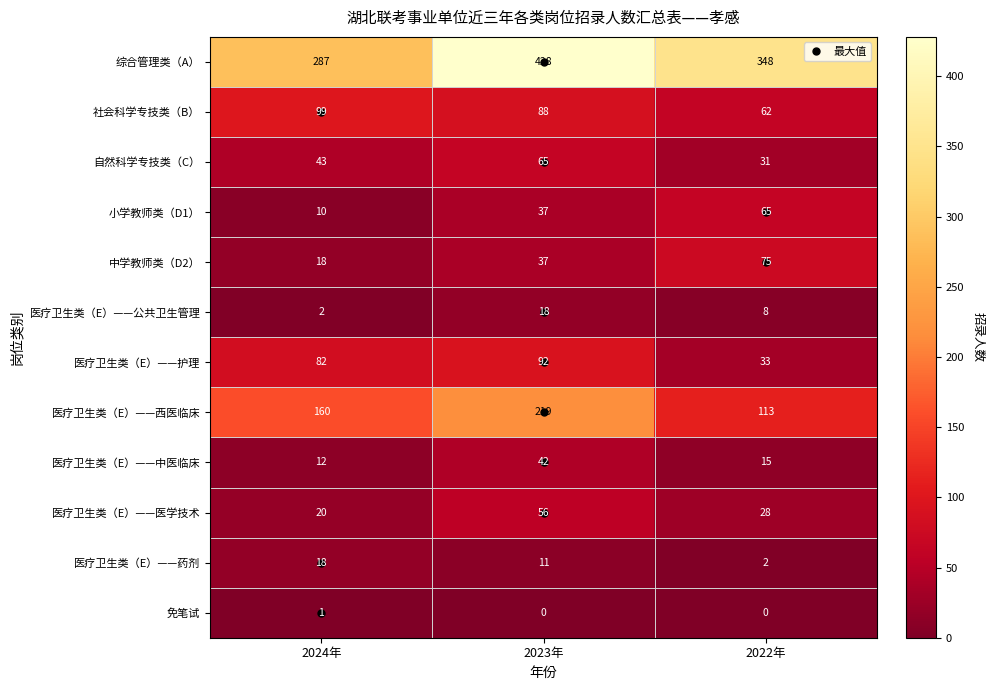

The 小学教师类（D1） series shows 10 at 2024年. True or false?

True